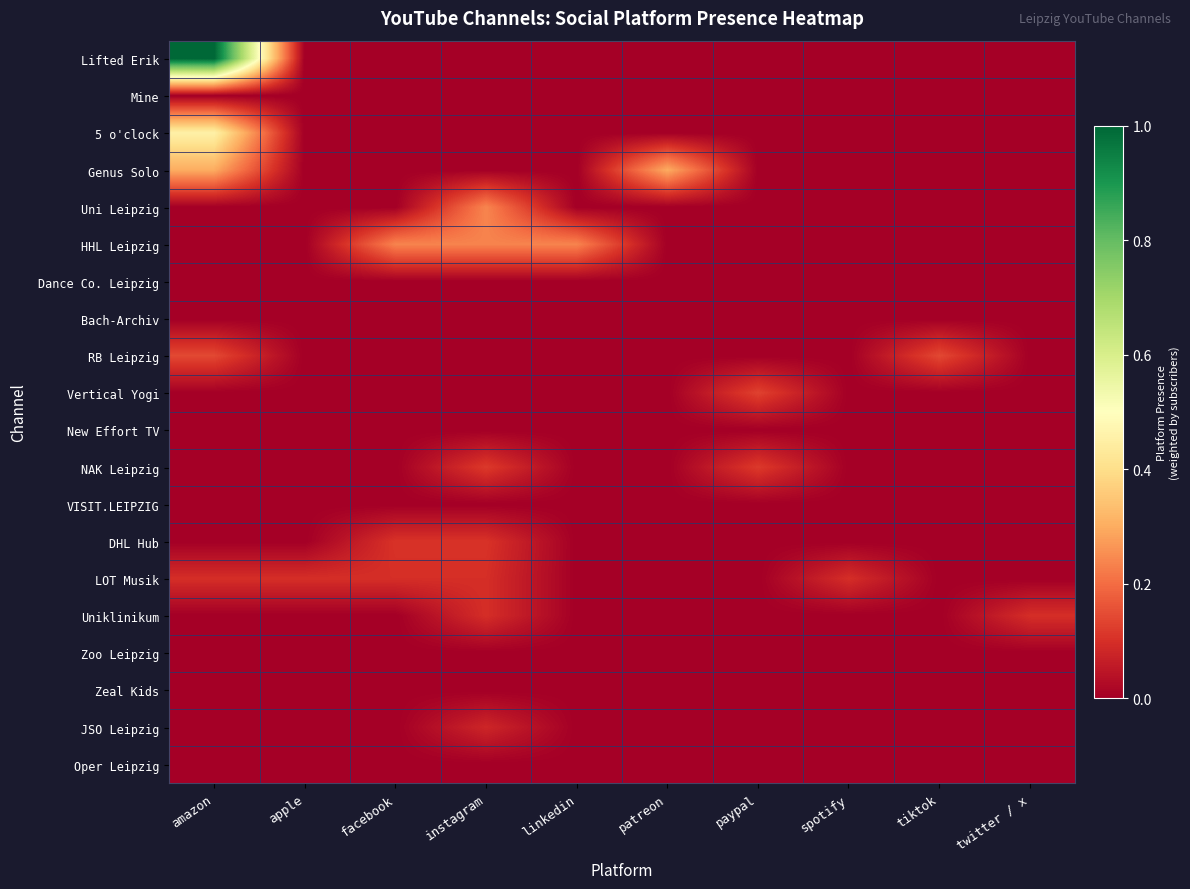

What is the difference between the highest and lowest values at facebook?

0.2